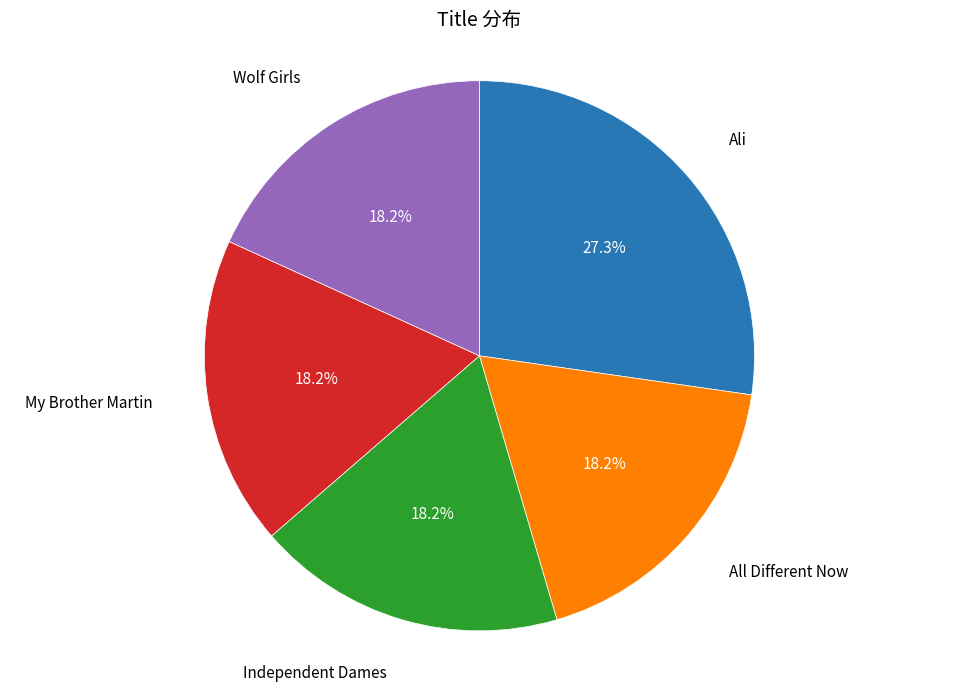

Is there any slice that represents more than half of the pie?

No